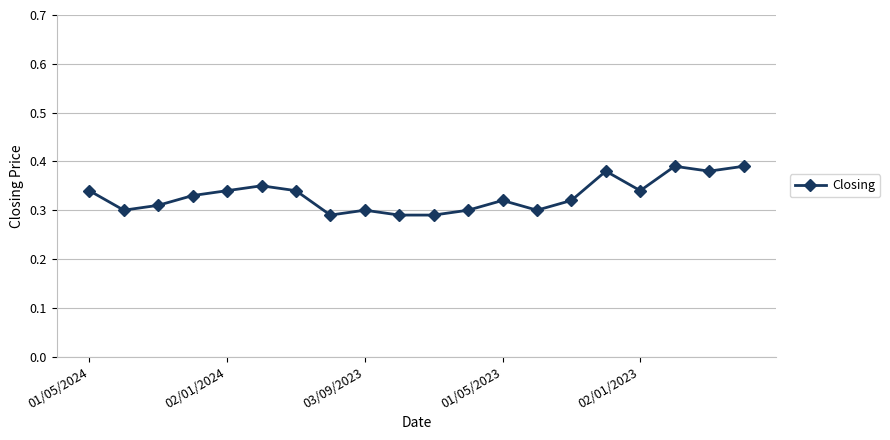

True or false: there are more than 2 points higher than both neighbors.

True